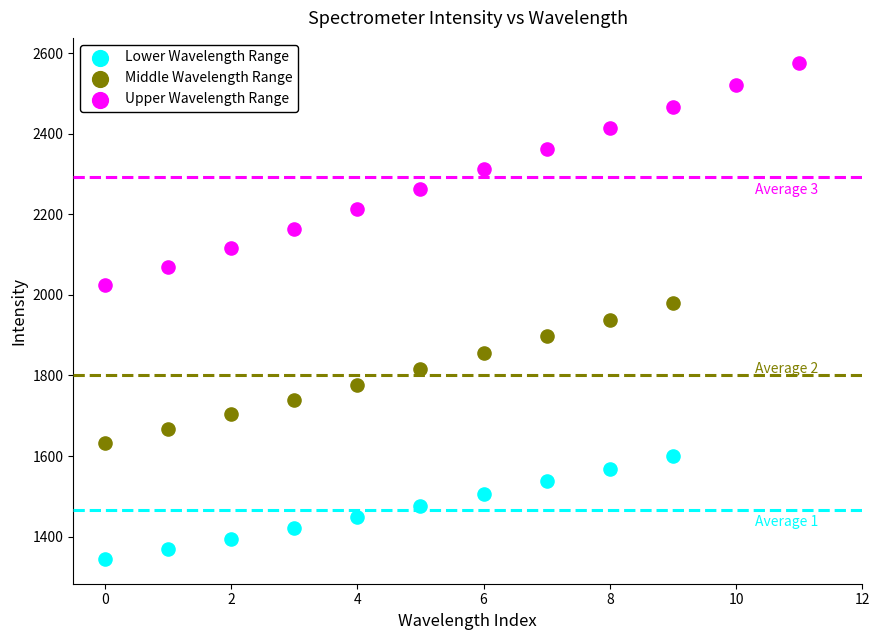

Which series contains the lowest Y value?

Lower Wavelength Range